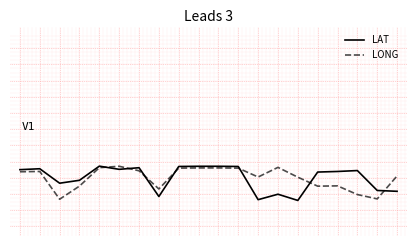

Rank the series by their maximum value, from highest to lowest.

LAT, LONG